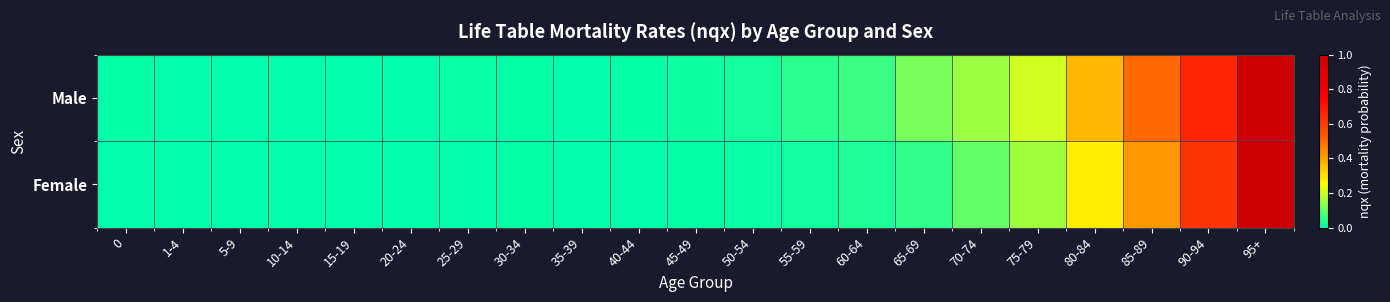

Which label corresponds to the smallest value in the chart?

10-14